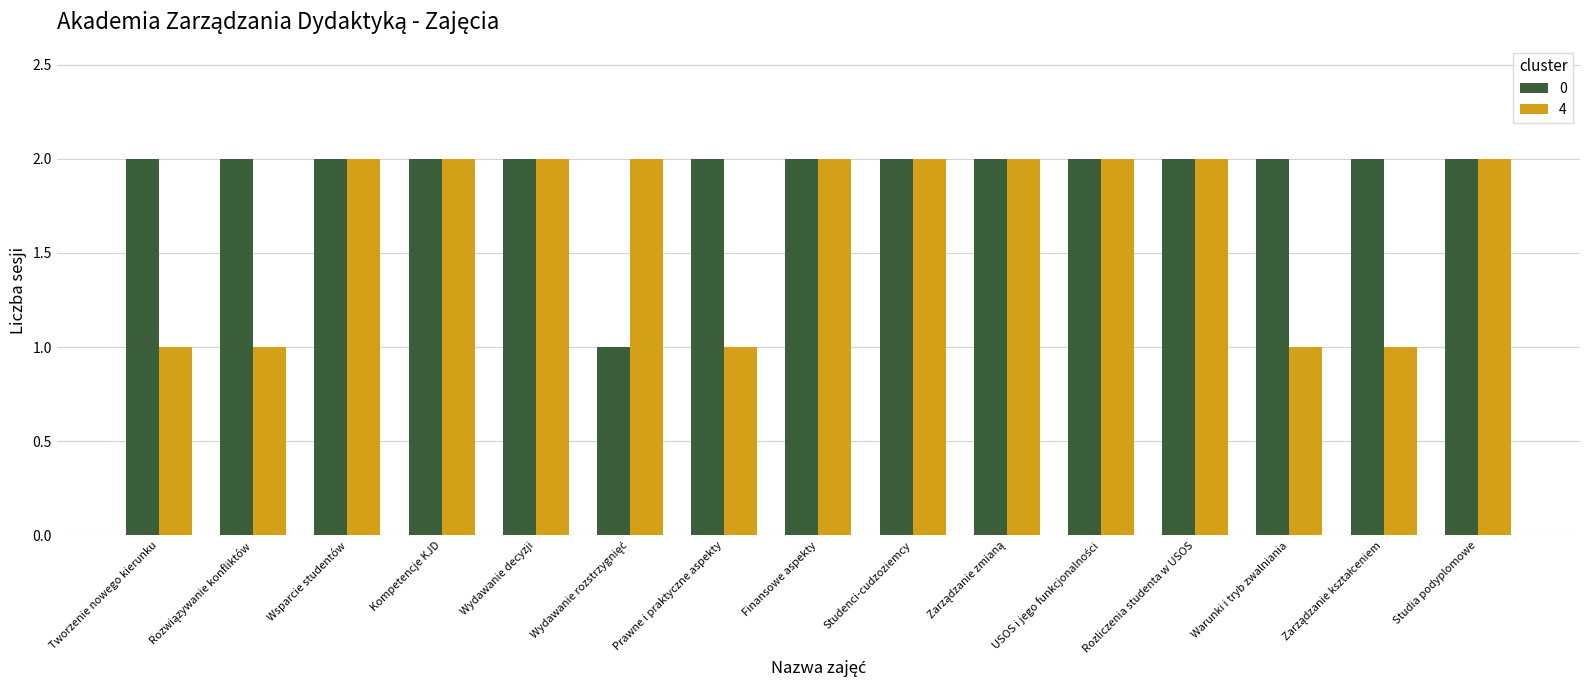

What position from the right is Prawne i praktyczne aspekty?

9